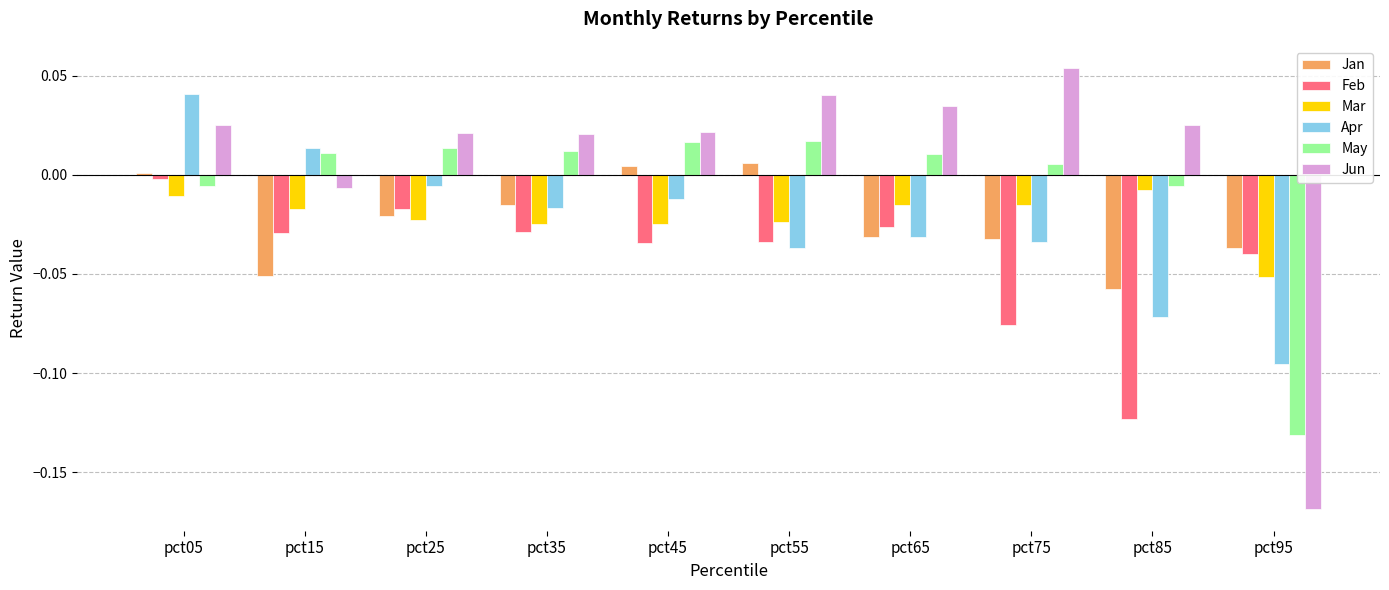

Which category has the lowest value in the Jun series?

pct95